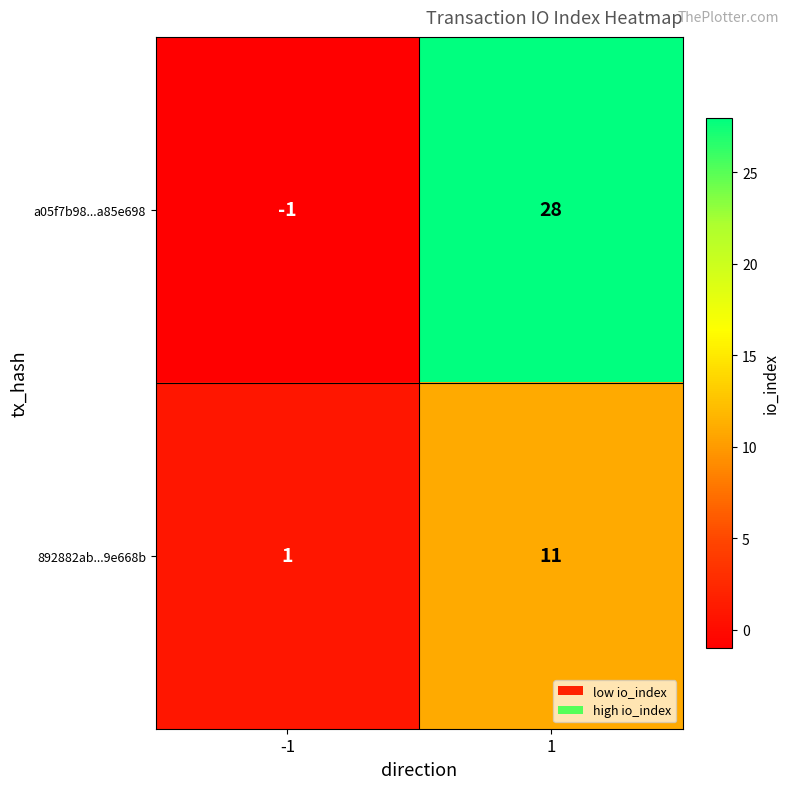

Which label corresponds to the smallest value in the chart?

-1